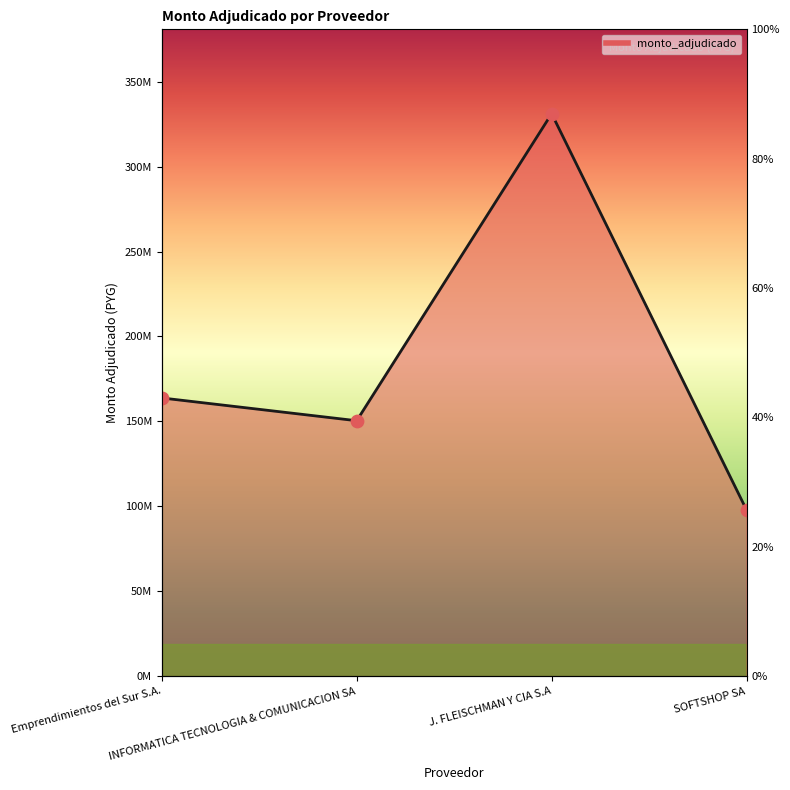

What is the change in value from INFORMATICA TECNOLOGIA & COMUNICACION SA to J. FLEISCHMAN Y CIA S.A?

+180778153